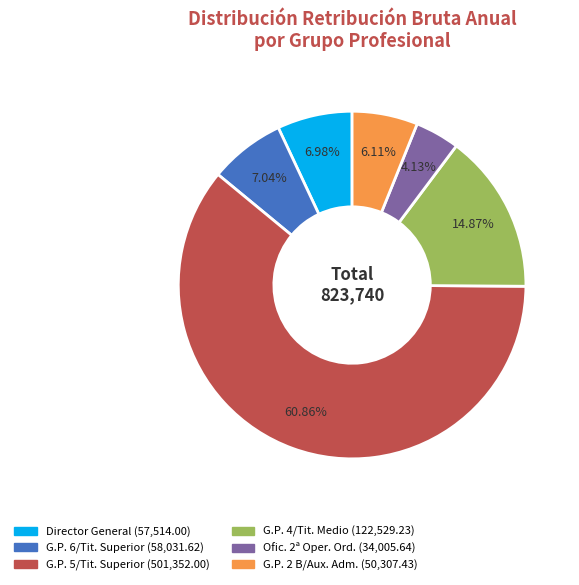

To the nearest percent, what is the average slice percentage?

17%